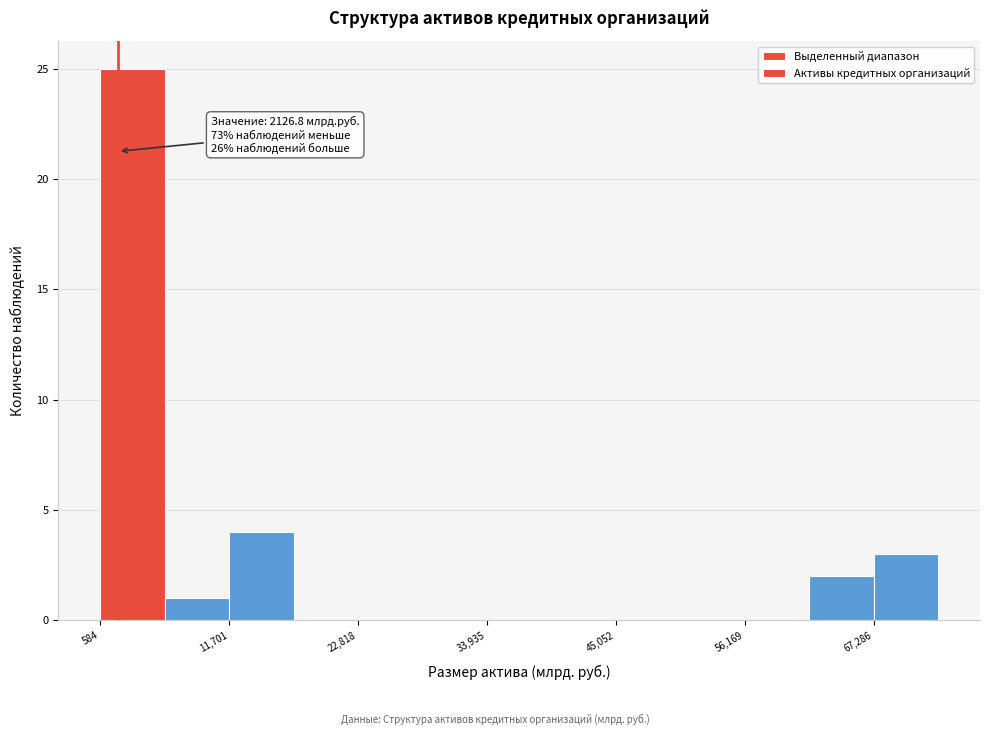

Read against the x-axis, roughly where is the centre of the tallest bar?

4000